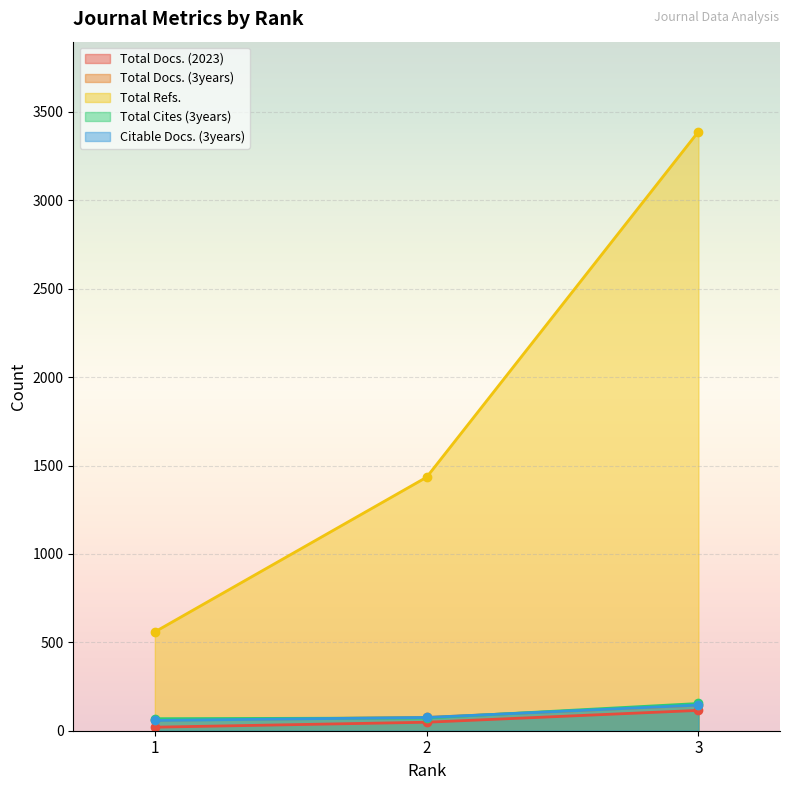

What are all the series names shown in the legend?

Total Docs. (2023), Total Docs. (3years), Total Refs., Total Cites (3years), Citable Docs. (3years)